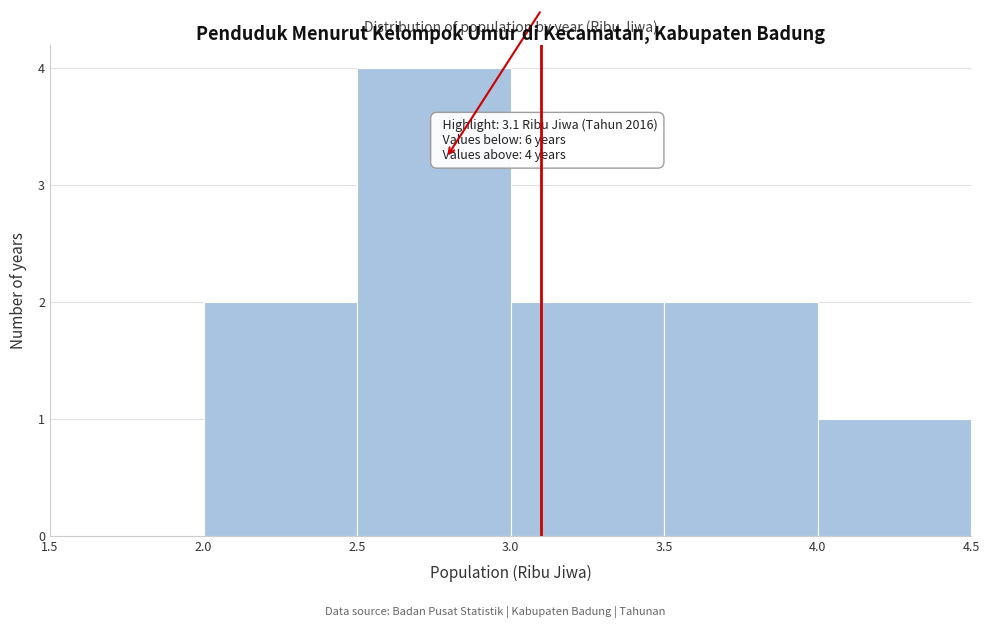

Over which range of the x-axis is the bar tallest?

2.5 to 3.0